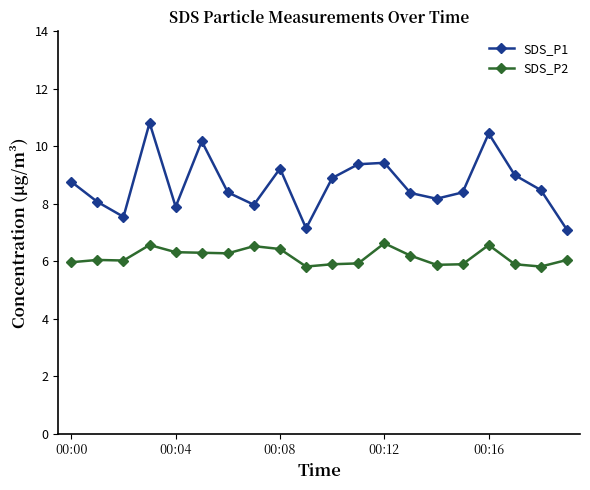

What is the value of the SDS_P1 point at the 1st from the left?

8.8